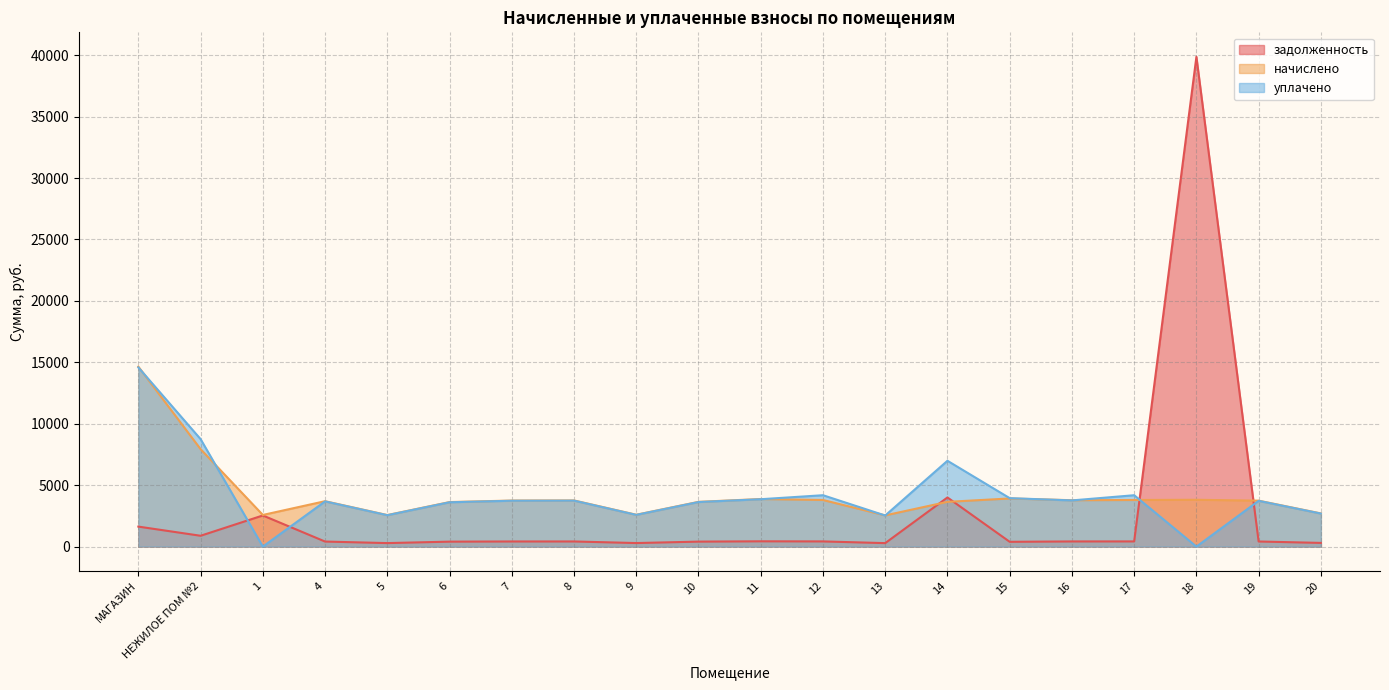

Which has a higher value, 9 or 10?

10